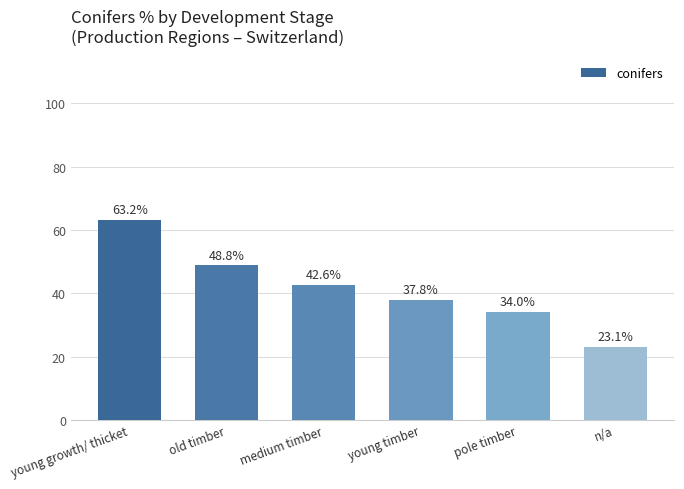

The value at young growth/ thicket is 63.2. True or false?

True